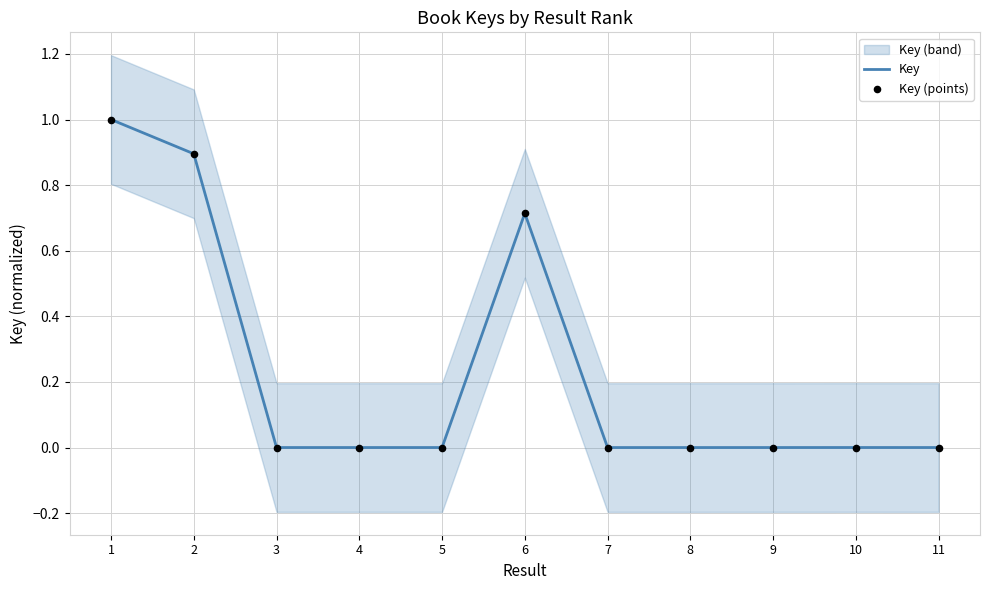

Which series contains the highest Y value?

Key